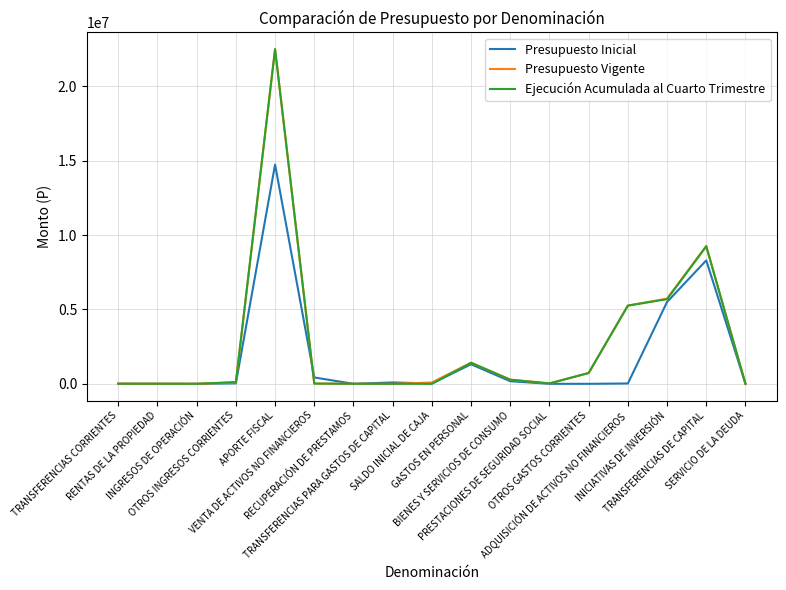

How many series are shown in this chart?

3